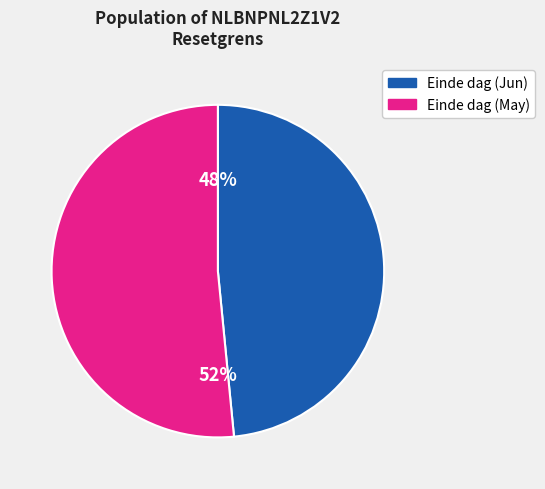

Is there a majority slice in this chart?

Yes